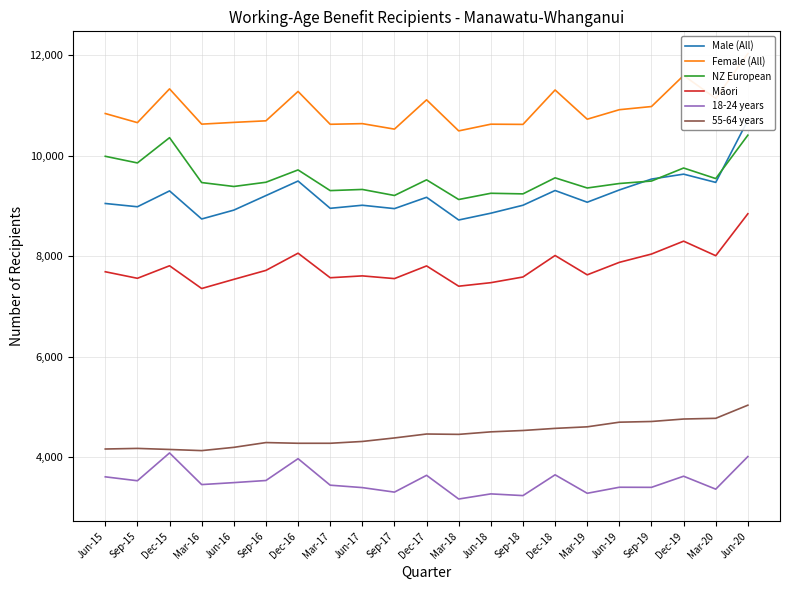

At which label is Māori closest to 8101?

Dec-16